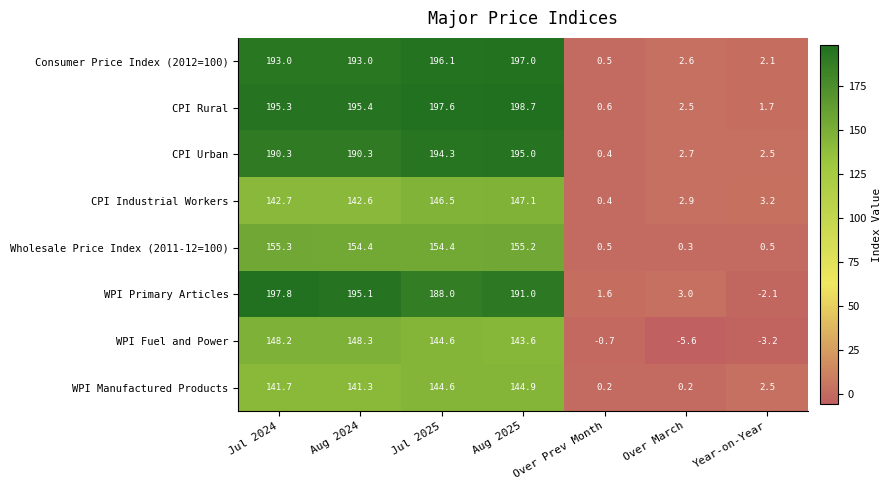

Is it true that CPI Rural equals 126.2 at Aug 2024?

False